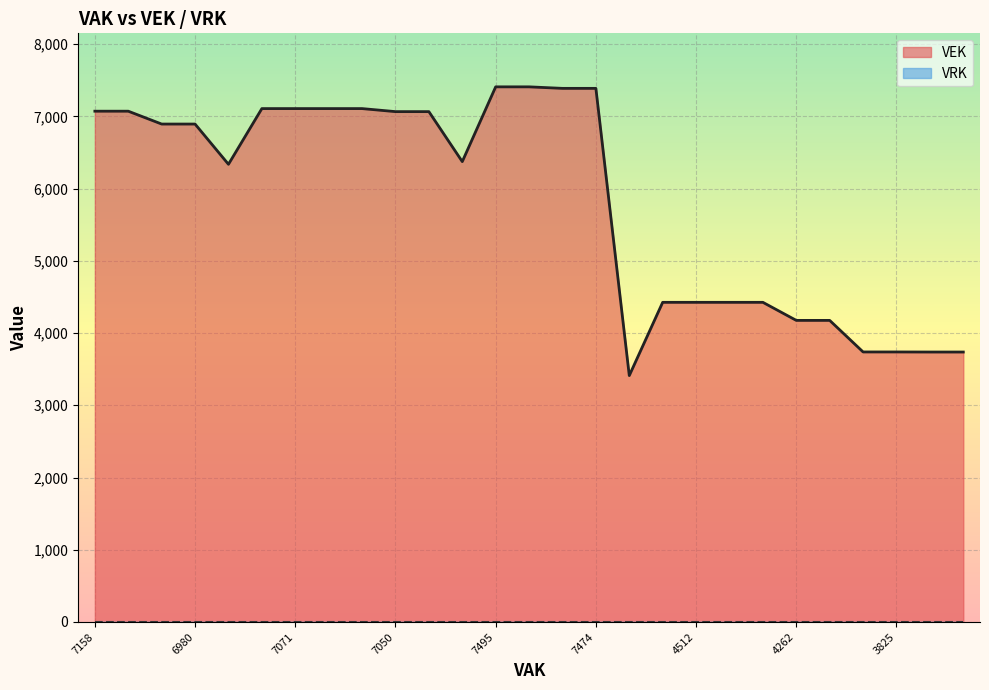

How many points are lower than both their immediate neighbors (excluding endpoints)?

3